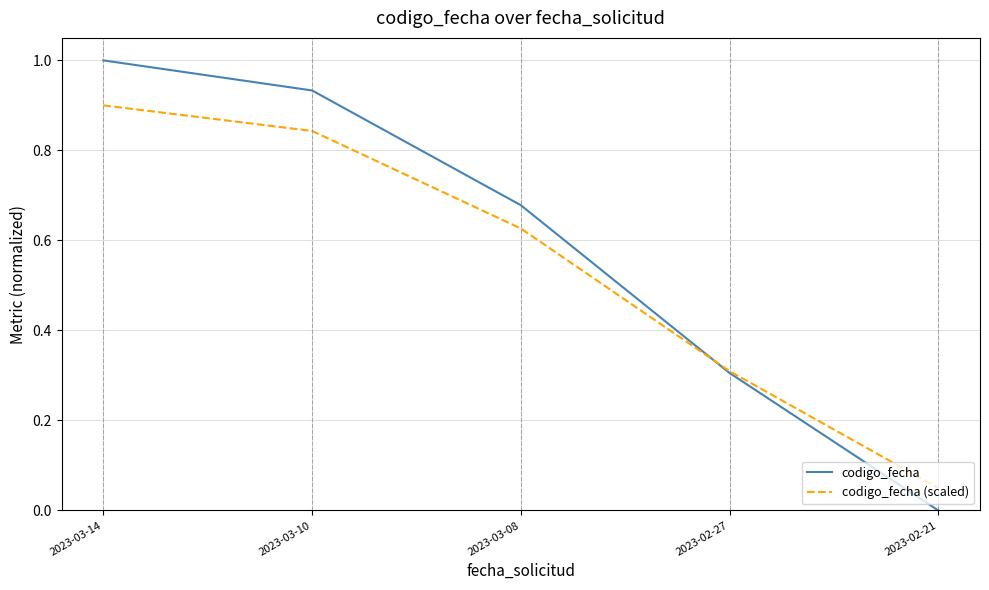

Is it true that codigo_fecha equals 0.3 at 2023-02-27?

True